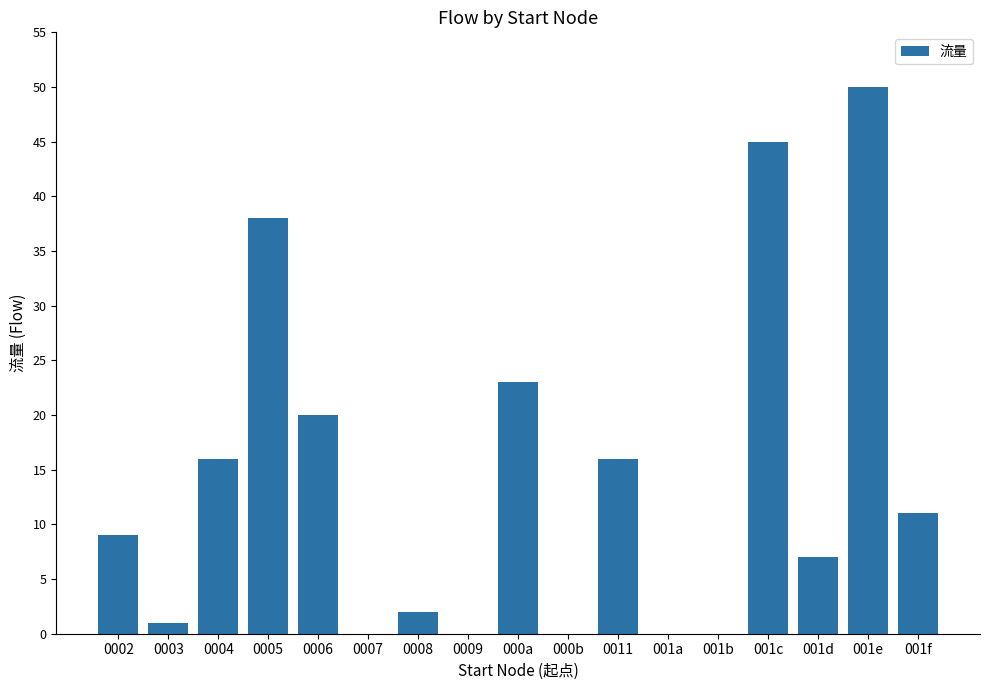

Which has a higher value, 001f or 0007?

001f